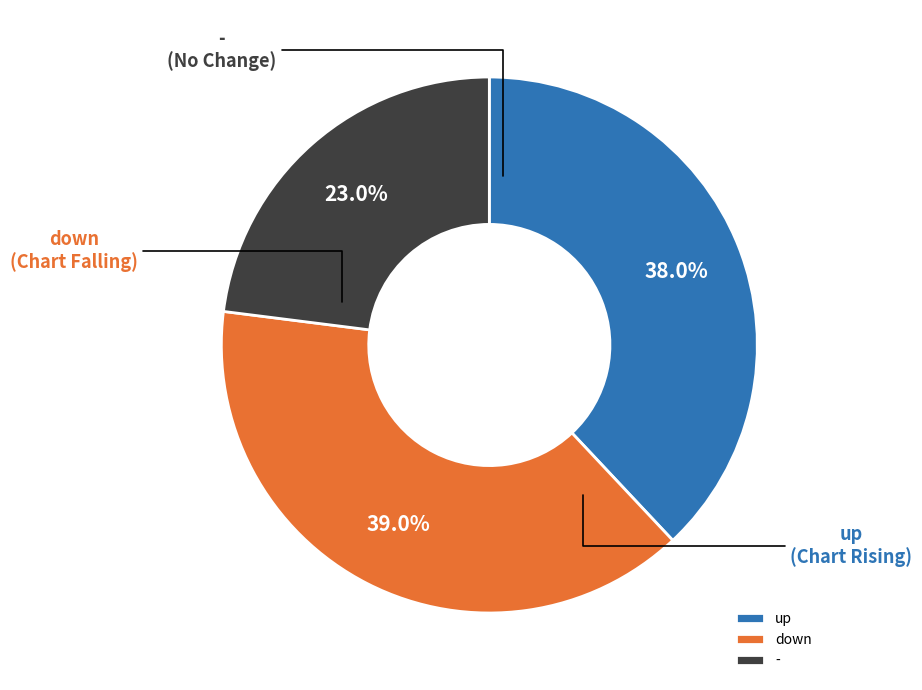

To the nearest percent, what percentage of the pie is -?

23%